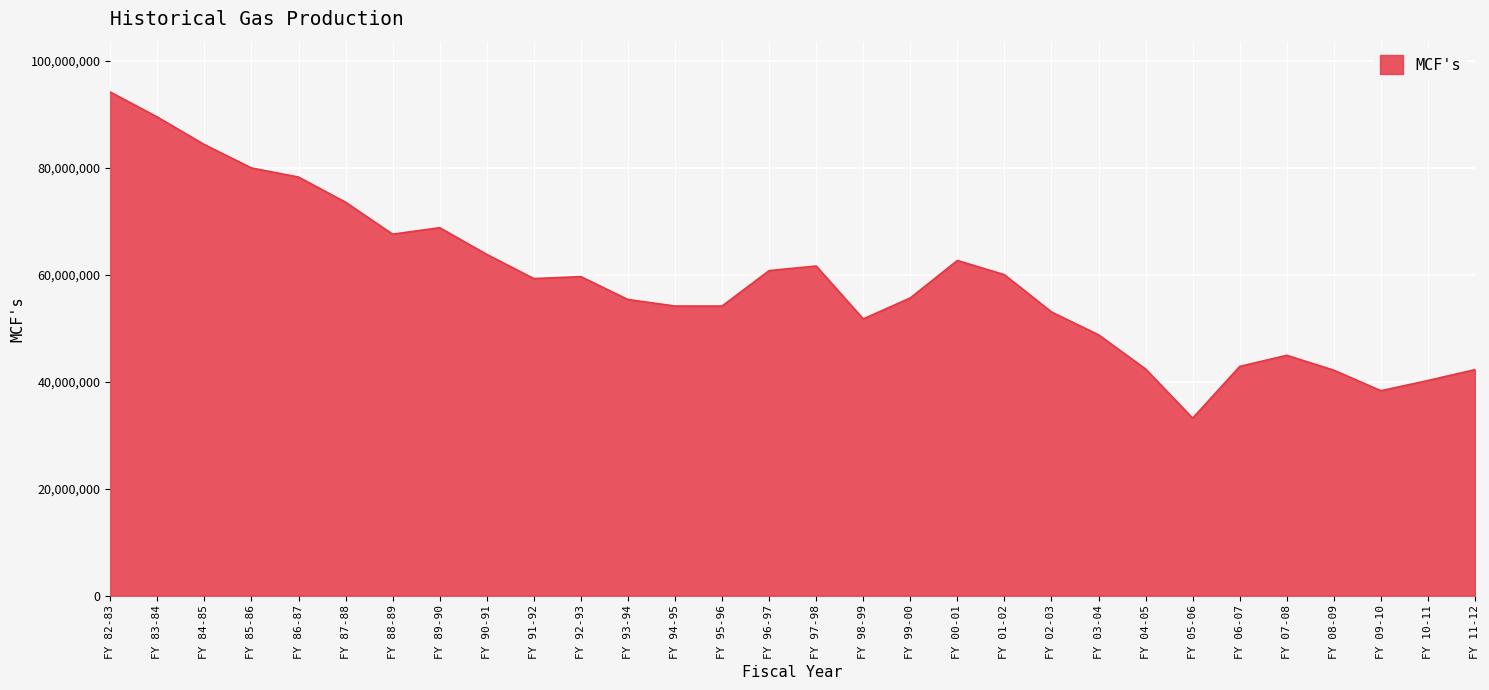

What is the average value?

58754847.9